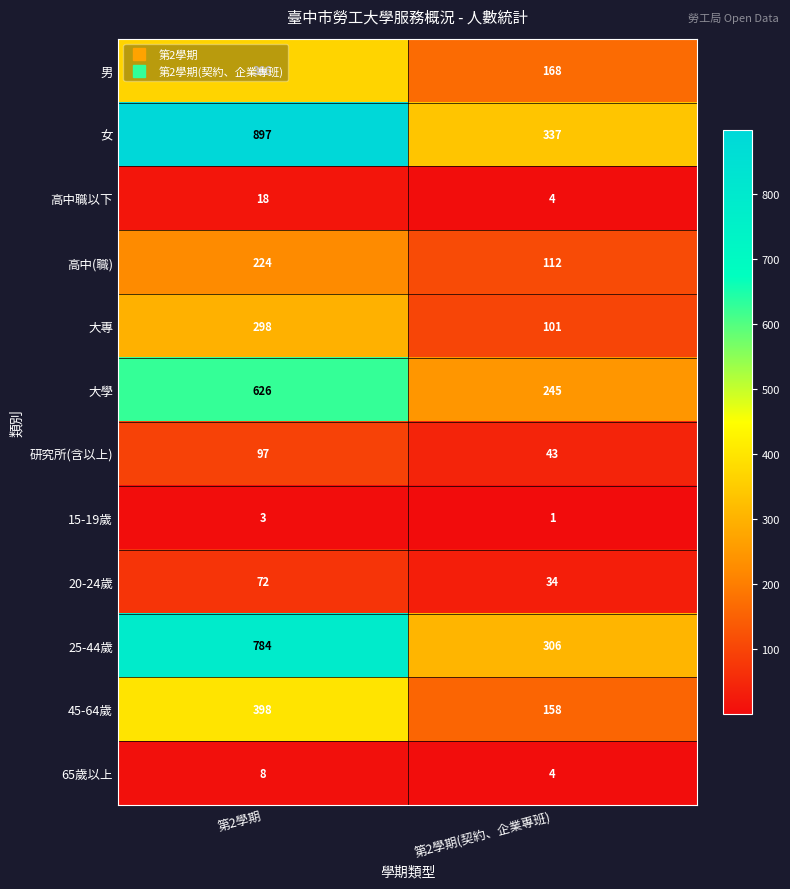

Count the number of categories in the chart.

2